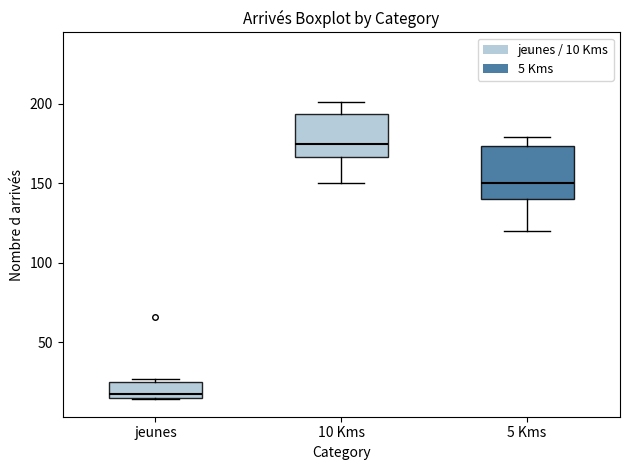

Reading left to right, transcribe this box plot: for each box, give where its median line is, the range the box spans, and where its two whiskers end, as read against the y-axis. The values are not printed on the chart, so give them approximately, as read against the axis.

jeunes: median 20, box 15 to 25, whiskers 15 to 25 (just above the box's upper edge)
10 Kms: median 175, box 165 to 195, whiskers 150 to 200
5 Kms: median 150, box 140 to 175, whiskers 120 to 180